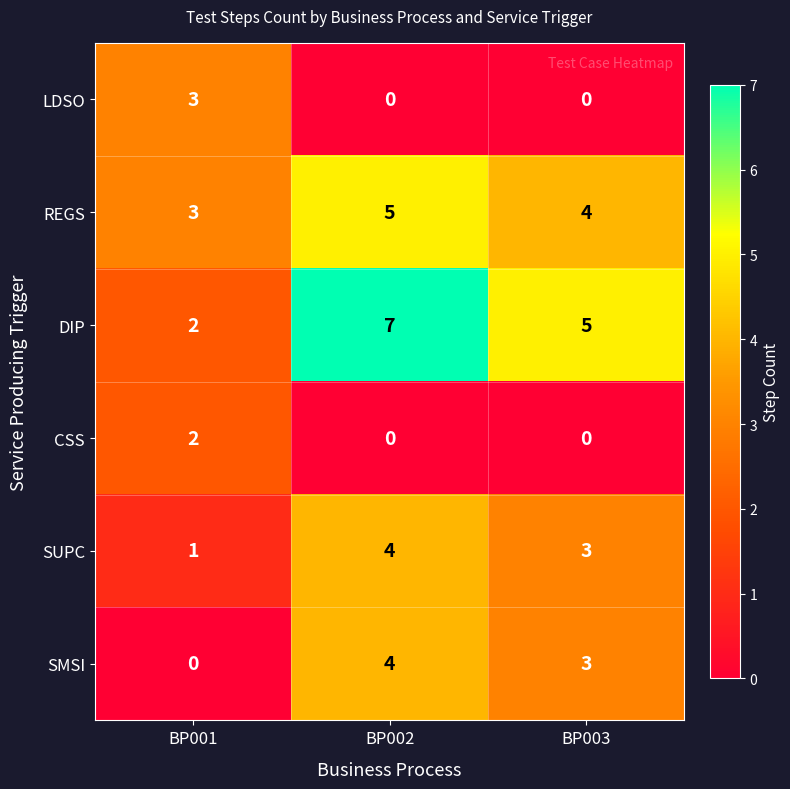

The value of CSS at BP001 is 1. True or false?

False